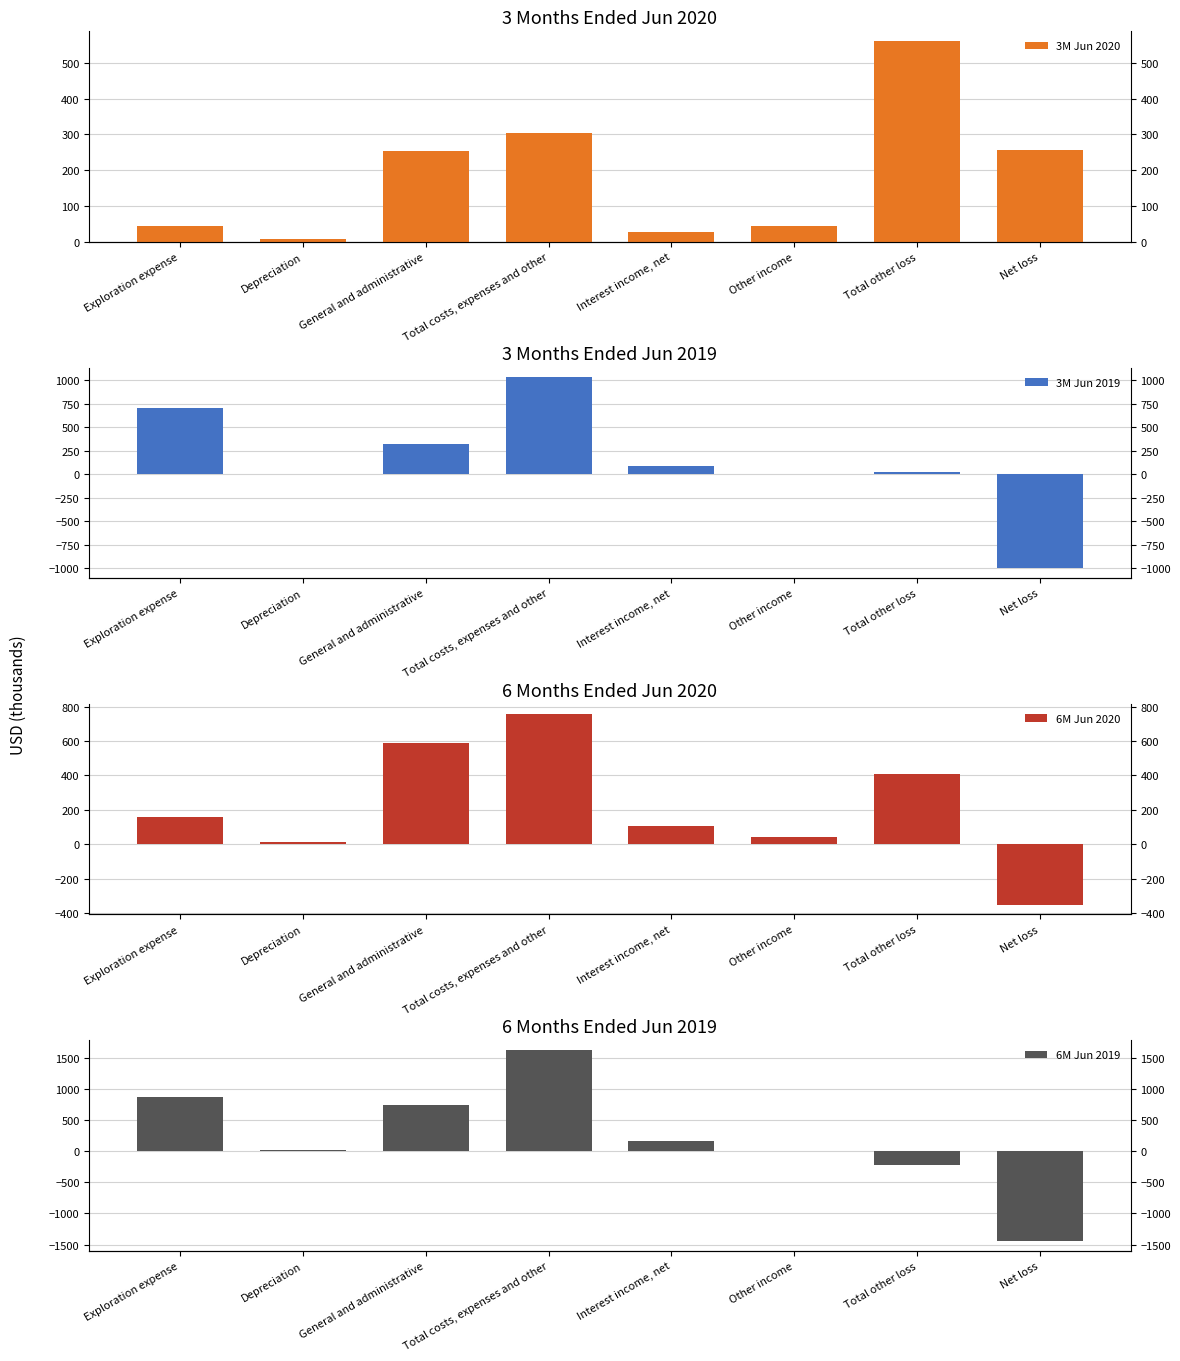

How many values in the 3M Jun 2019 series are below 90?

4